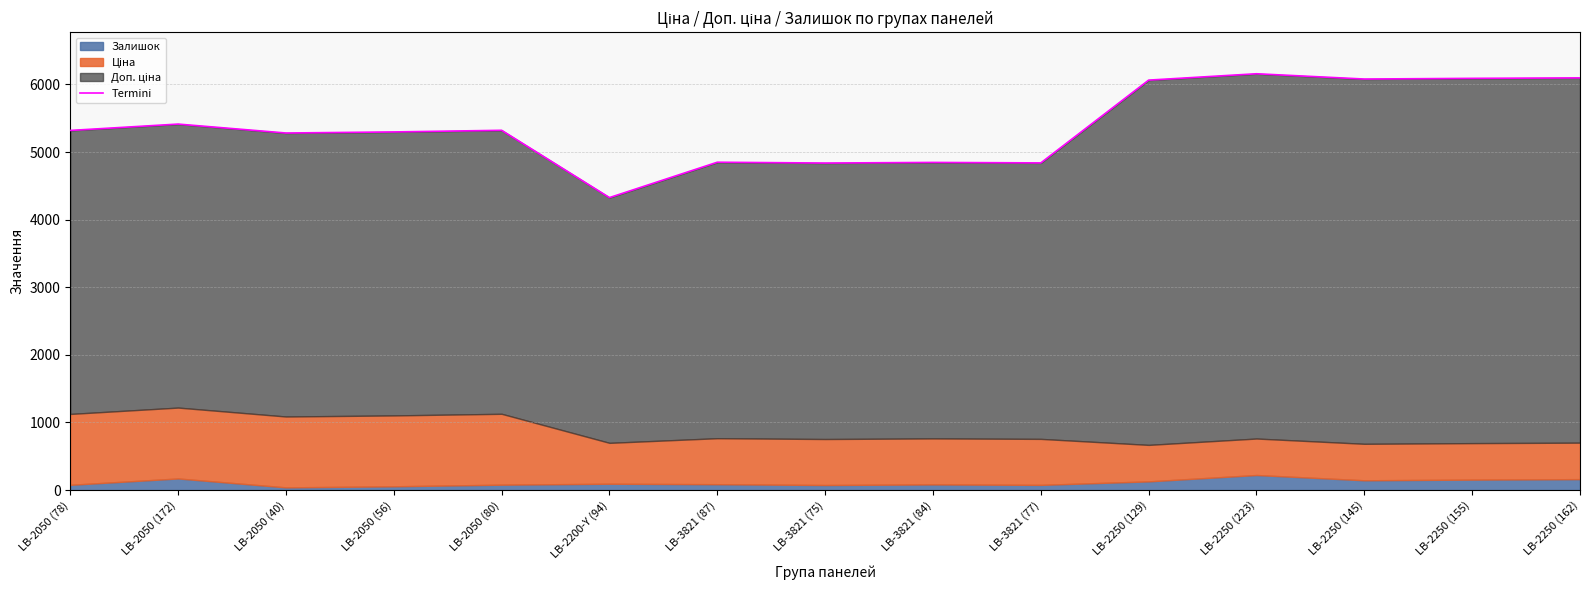

Rank the categories by value from lowest to highest.

LB-2200-Y (94), LB-3821 (75), LB-3821 (77), LB-3821 (84), LB-3821 (87), LB-2050 (40), LB-2050 (56), LB-2050 (78), LB-2050 (80), LB-2050 (172), LB-2250 (129), LB-2250 (145), LB-2250 (155), LB-2250 (162), LB-2250 (223)